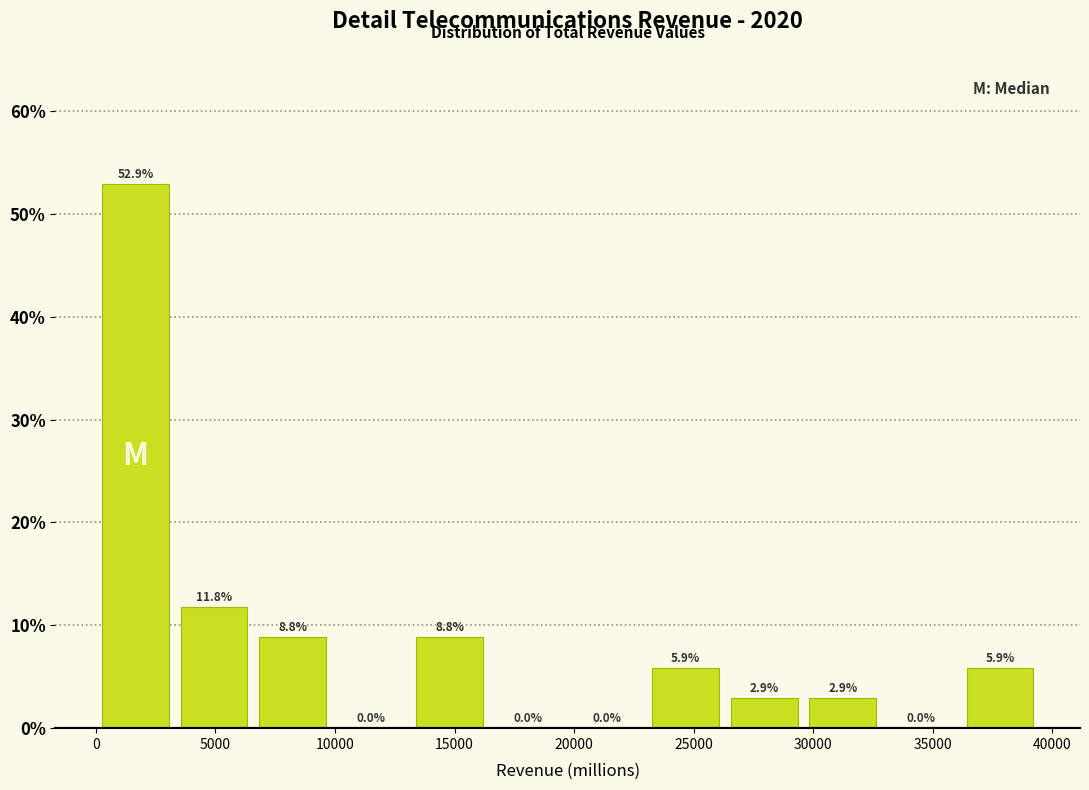

Which range on the x-axis has the tallest bar?

0 to 3500